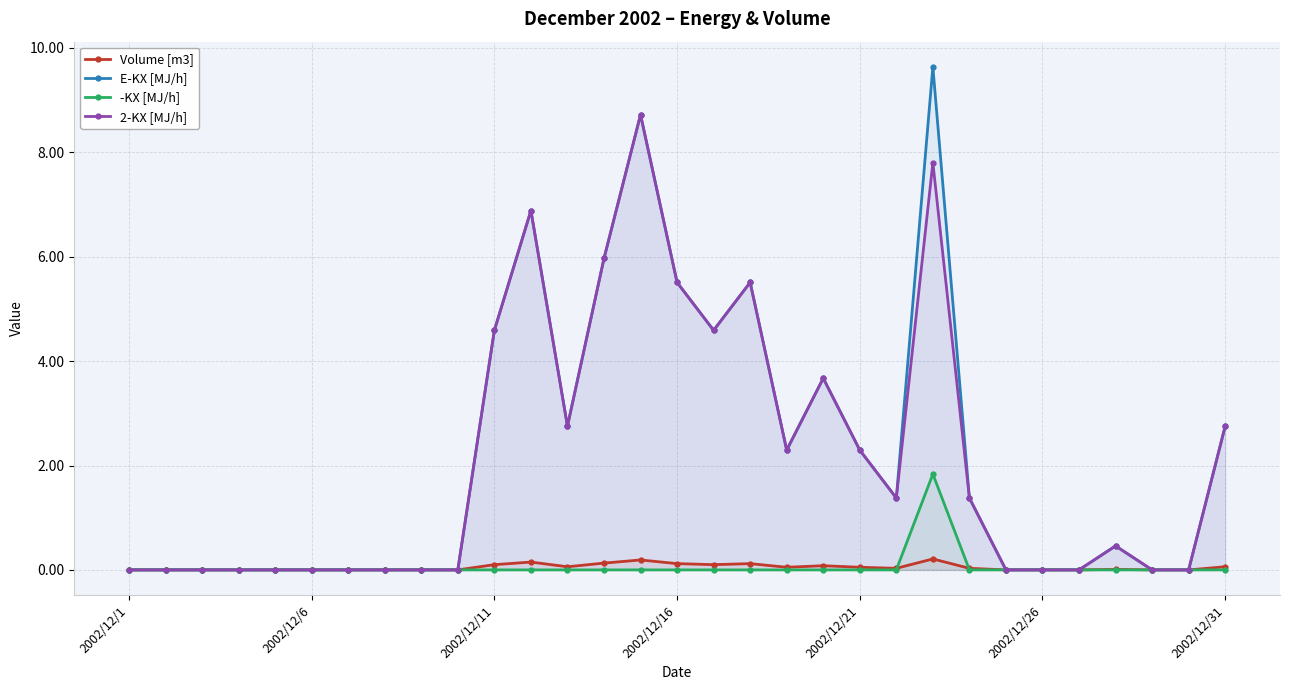

How many series are shown in this chart?

4